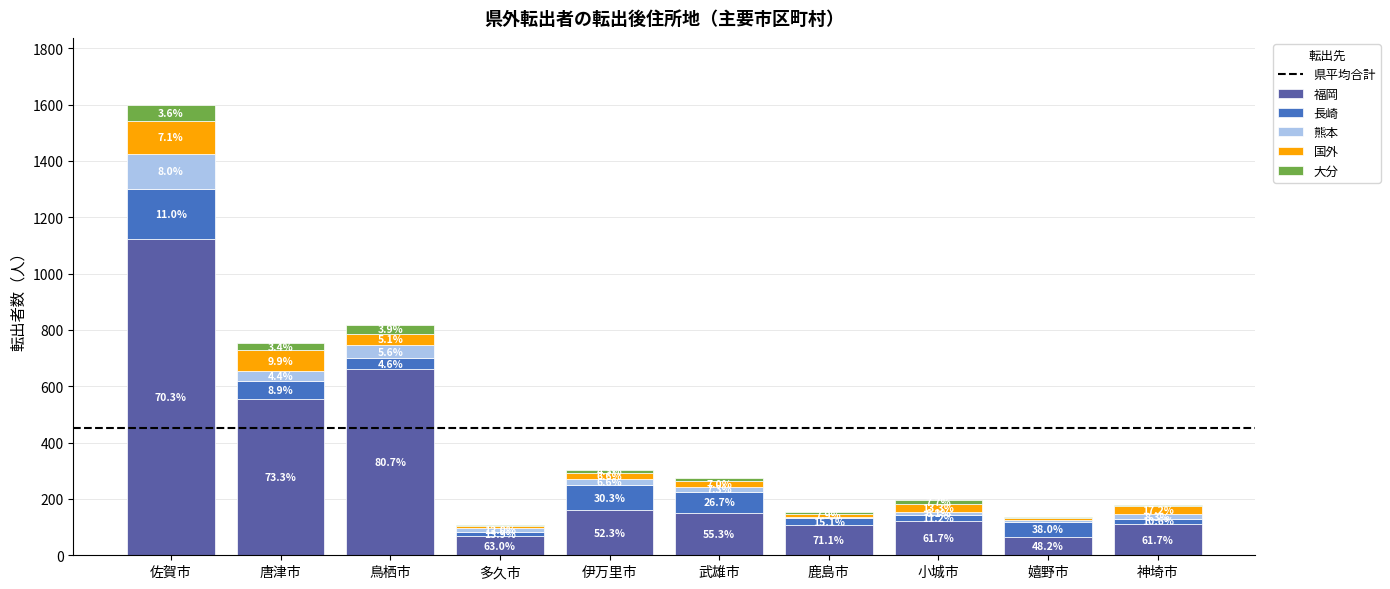

Does the chart contain stacked bars?

Yes